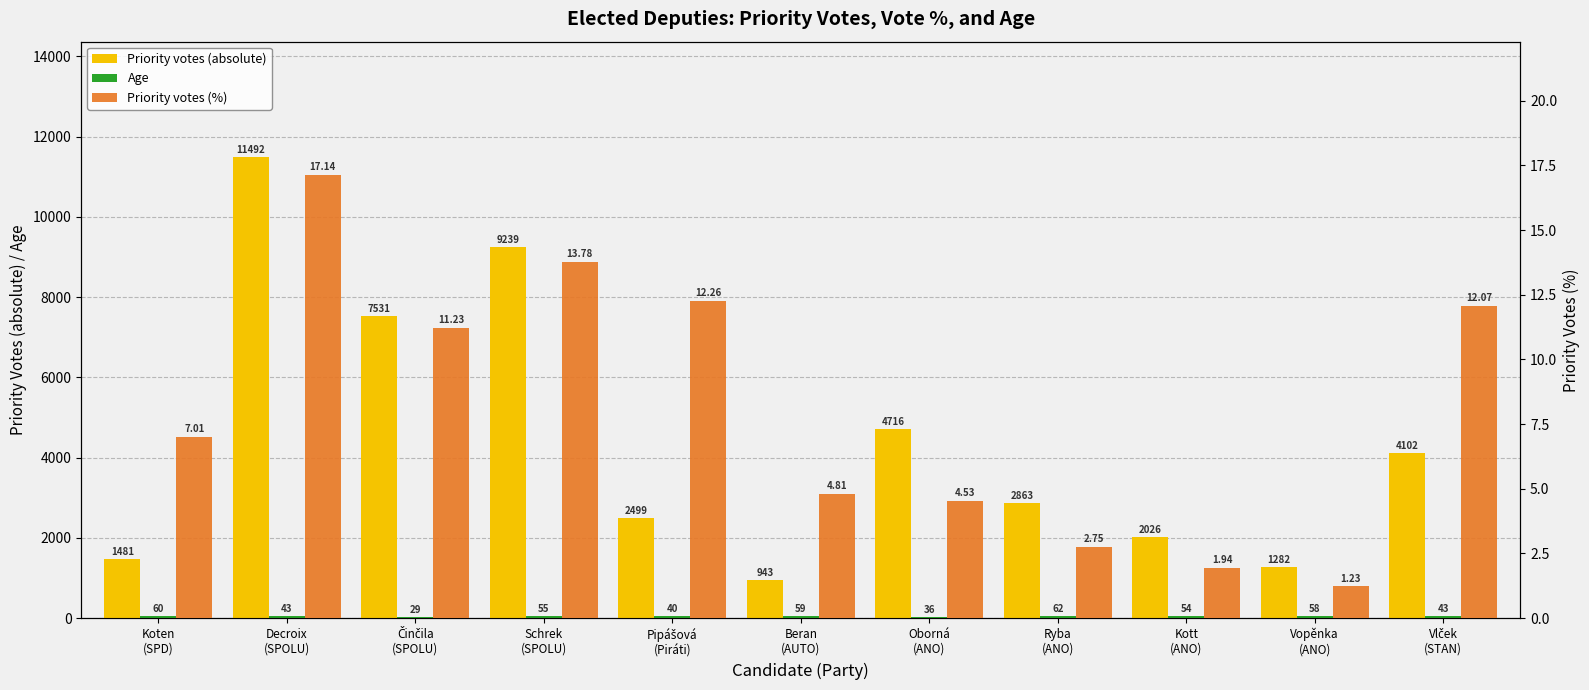

What is the difference between the maximum and minimum values in the Priority votes (absolute) series?

10549.0